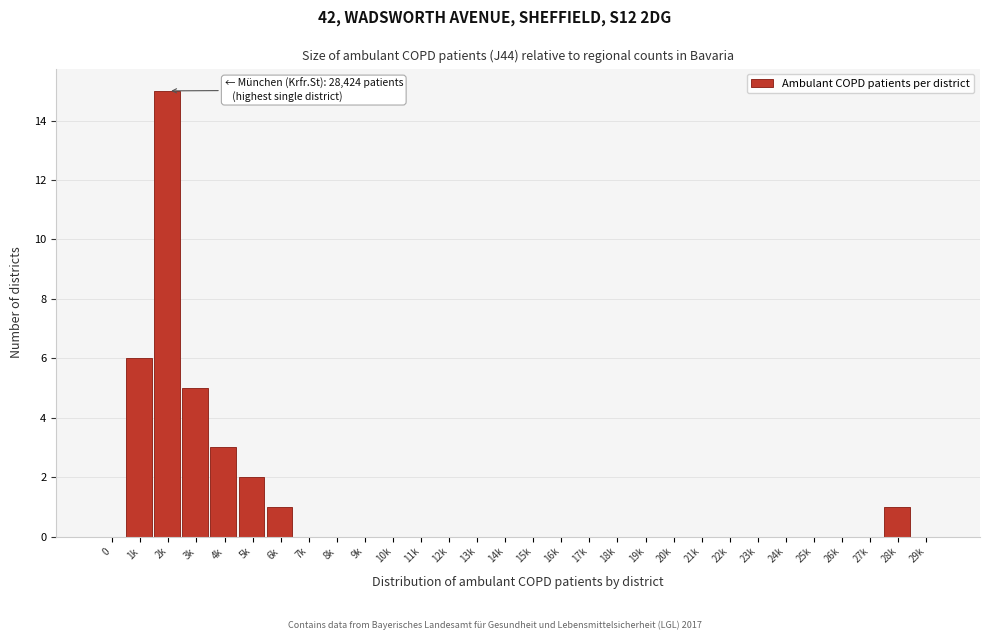

Reading left to right, list all the values displayed in this chart.

0=0	1k=6	2k=15	3k=5	4k=3	5k=2	6k=1	7k=0	8k=0	9k=0	10k=0	11k=0	12k=0	13k=0	14k=0	15k=0	16k=0	17k=0	18k=0	19k=0	20k=0	21k=0	22k=0	23k=0	24k=0	25k=0	26k=0	27k=0	28k=1	29k=0